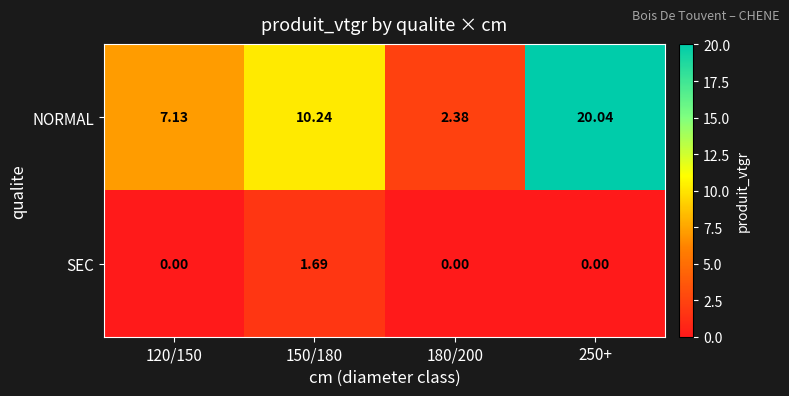

At how many categories does at least one series exceed 12?

1